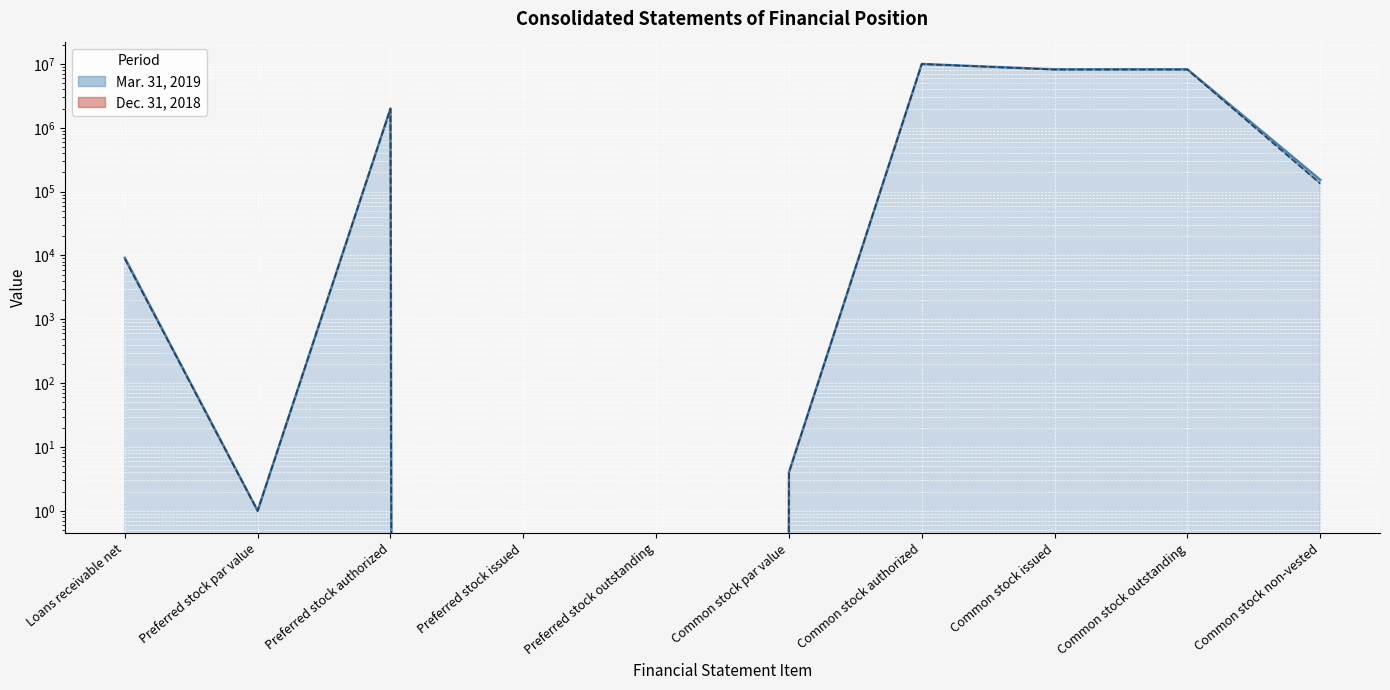

True or false: Mar. 31, 2019 and Dec. 31, 2018 cross at least once.

False